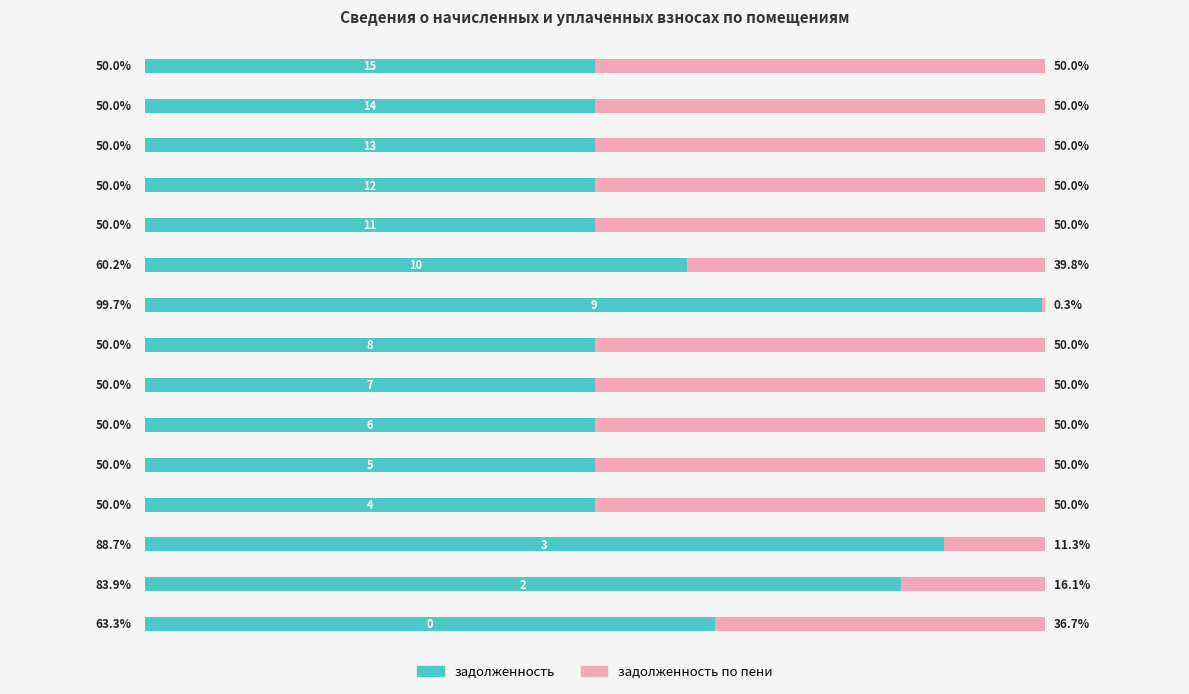

Which series has the largest total across all categories?

задолженность